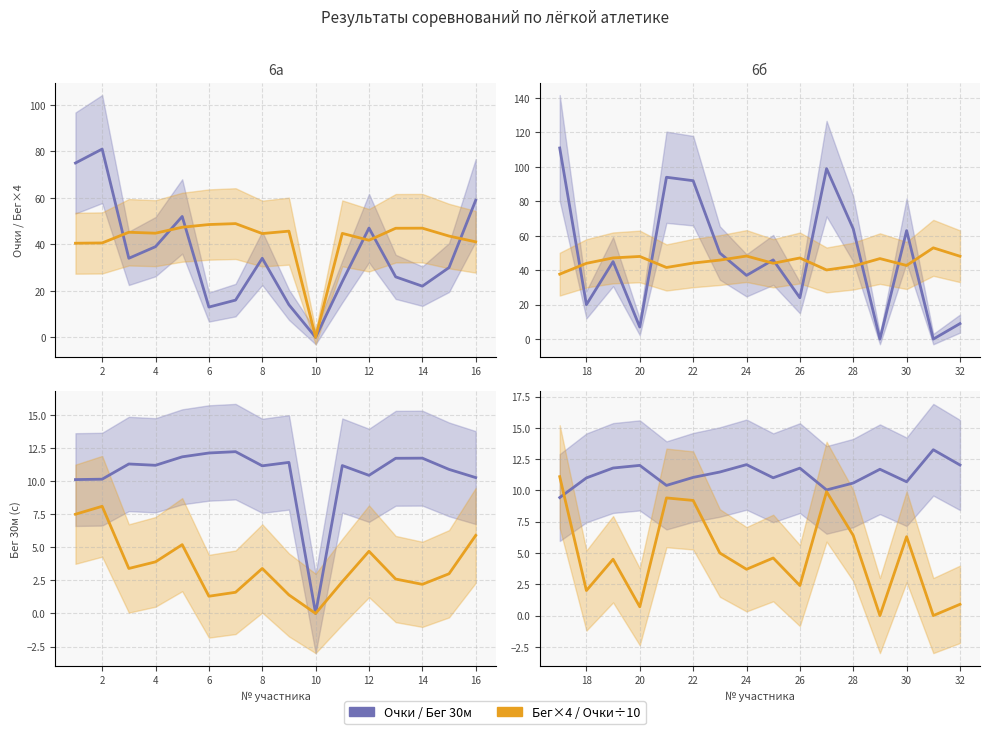

How many times do 6а очки and 6а бег30 cross each other?

6